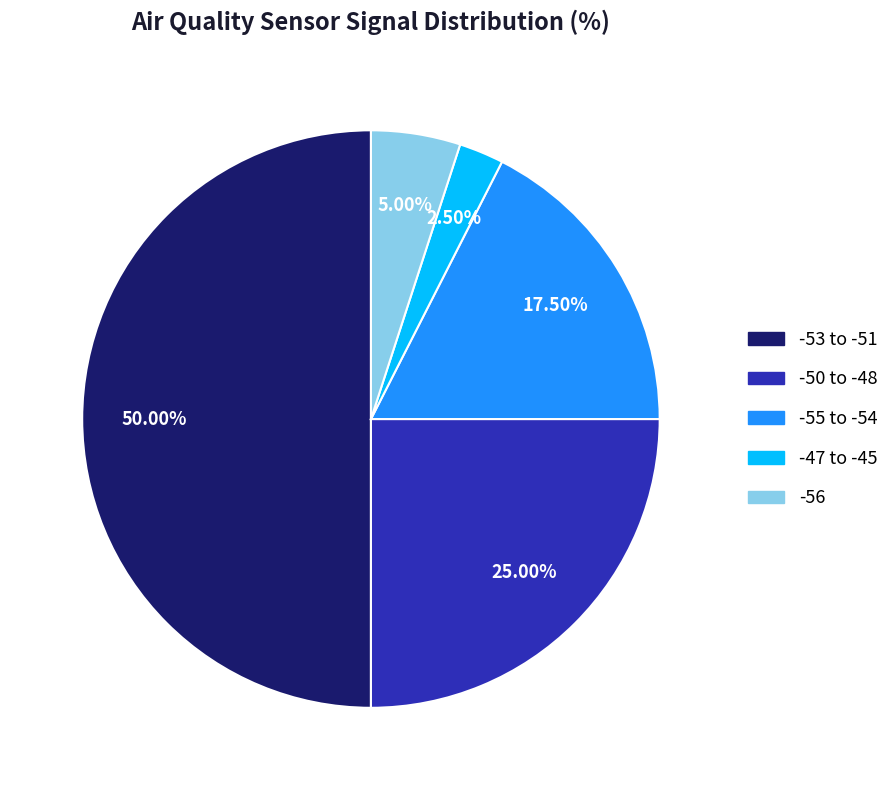

Count the number of slices in the pie.

5